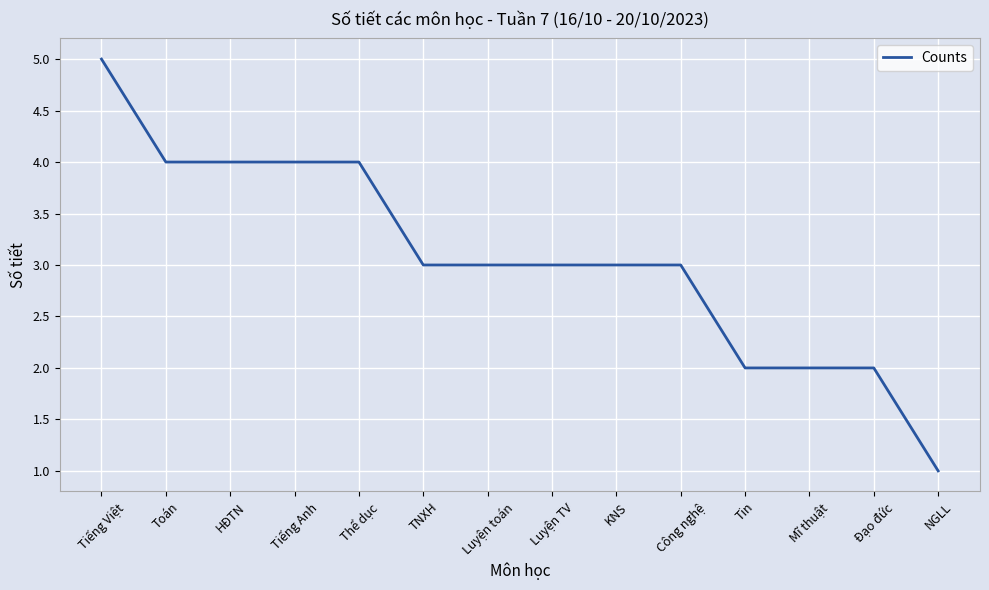

What is the change in value from HĐTN to NGLL?

-3